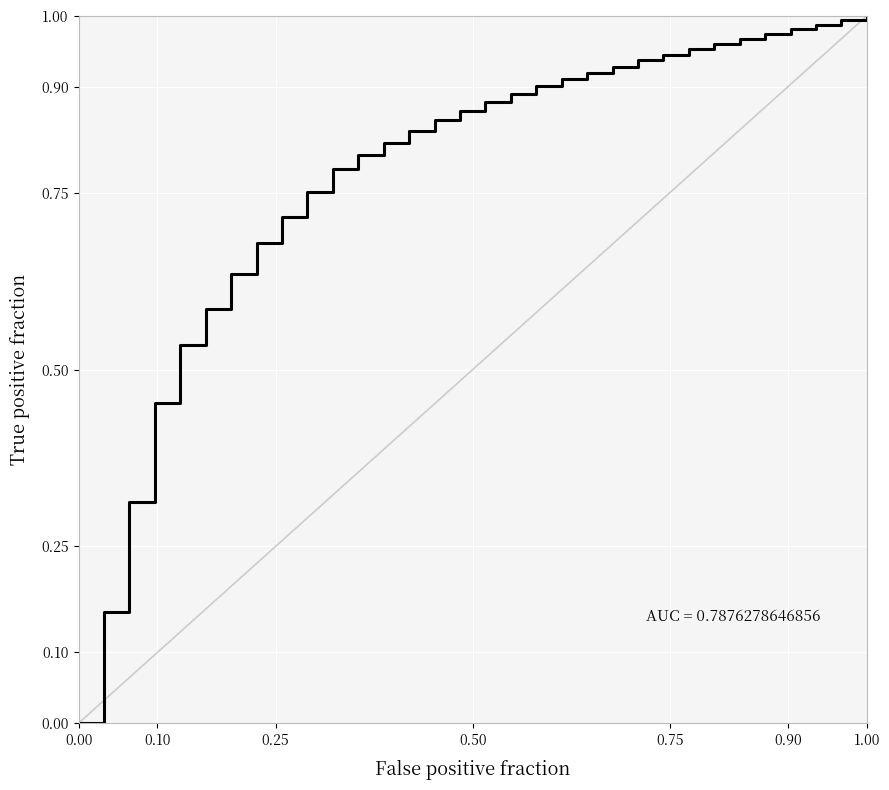

True or false: the data shows 1.0 at 1.00.

True